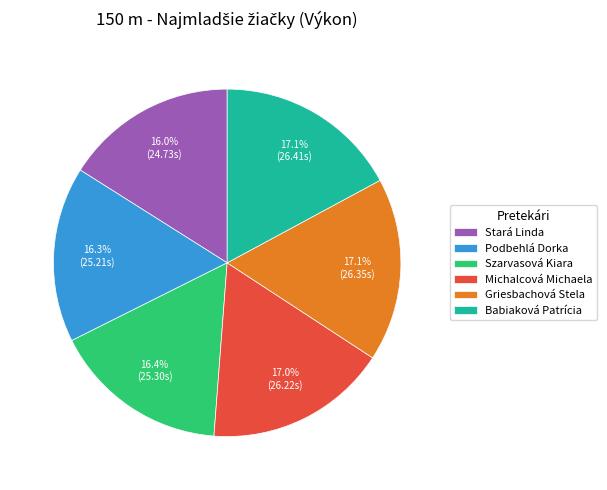

What percentage is NOT represented by Stará Linda?

84.0%